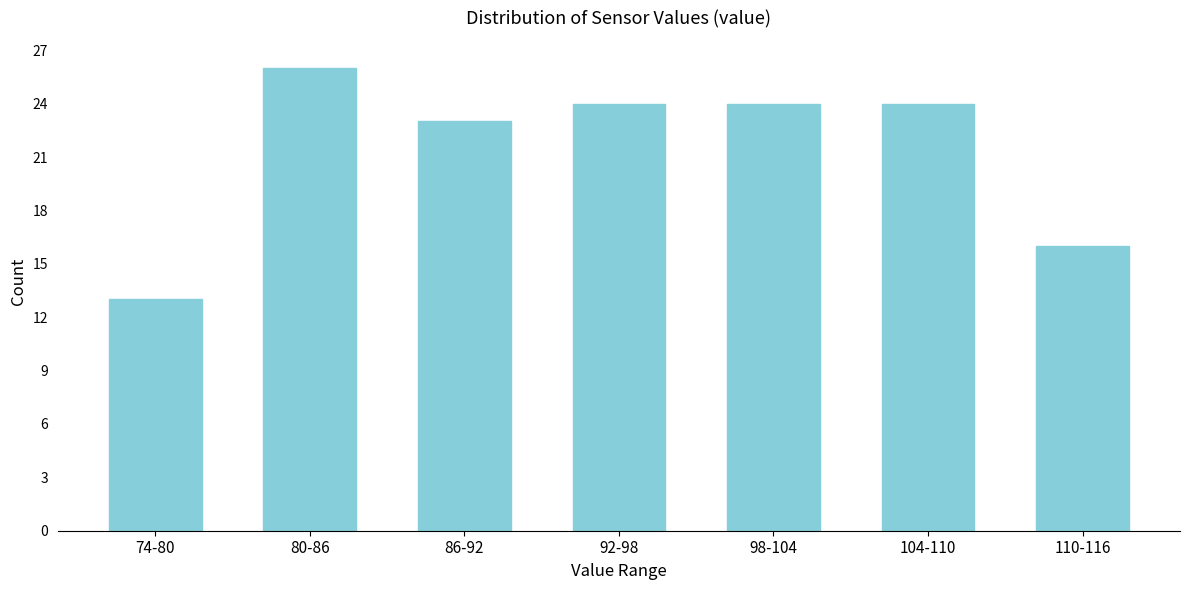

Reading left to right, transcribe all the data shown in this chart.

74-80=13	80-86=26	86-92=23	92-98=24	98-104=24	104-110=24	110-116=16